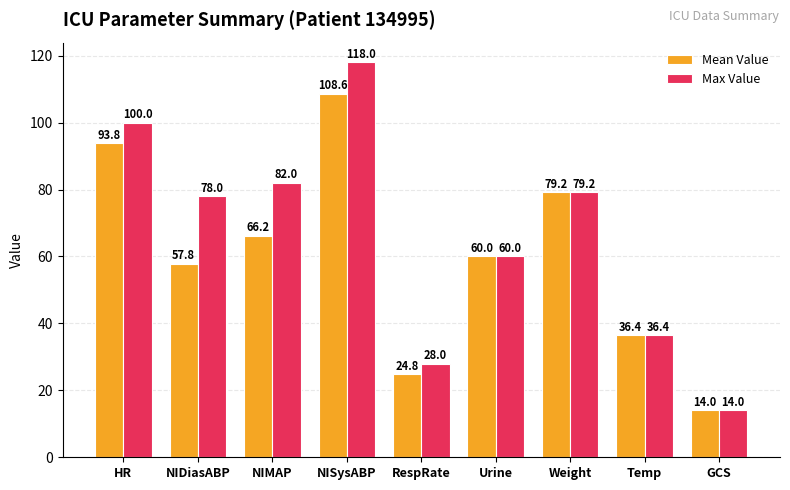

Count the number of data series in this chart.

2